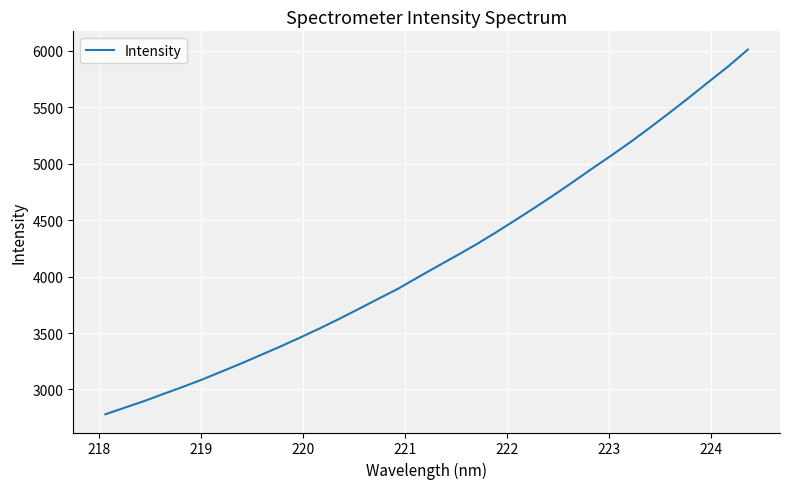

What is the difference between the maximum and minimum values?

3230.2